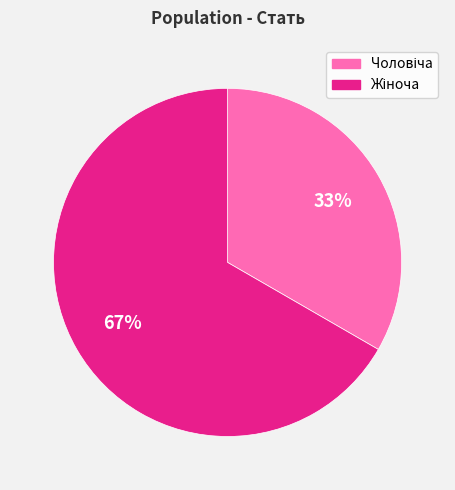

Is there any slice that represents more than half of the pie?

Yes